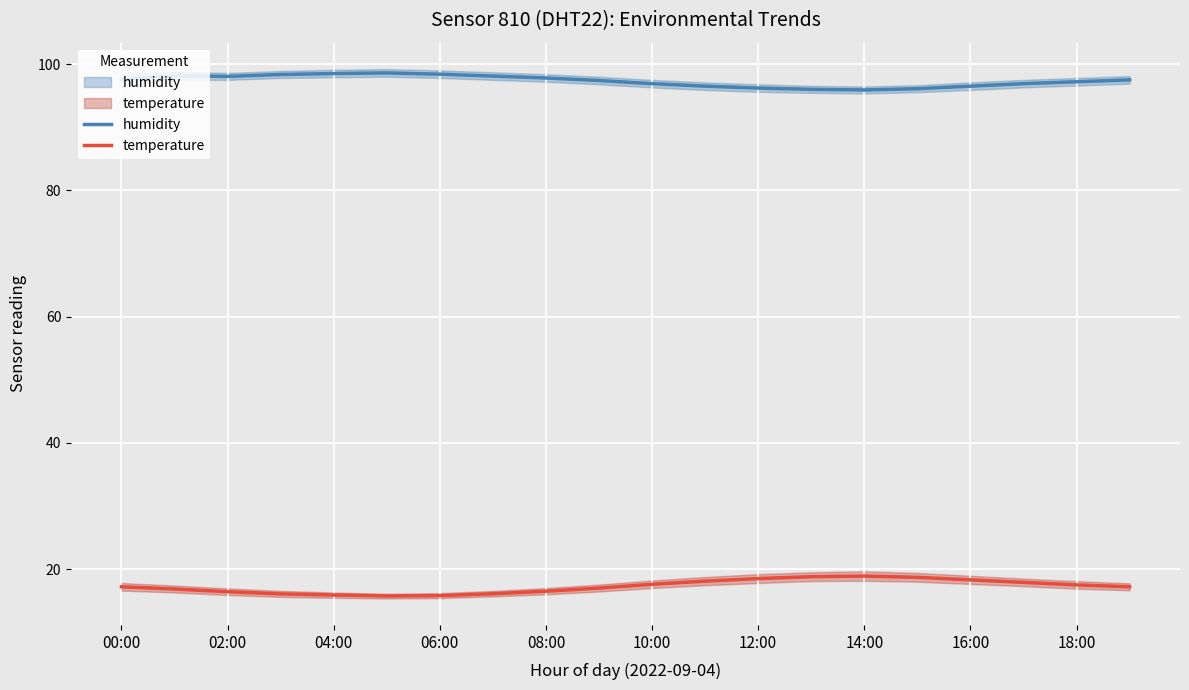

What is the label of the 9th point from the right?

11